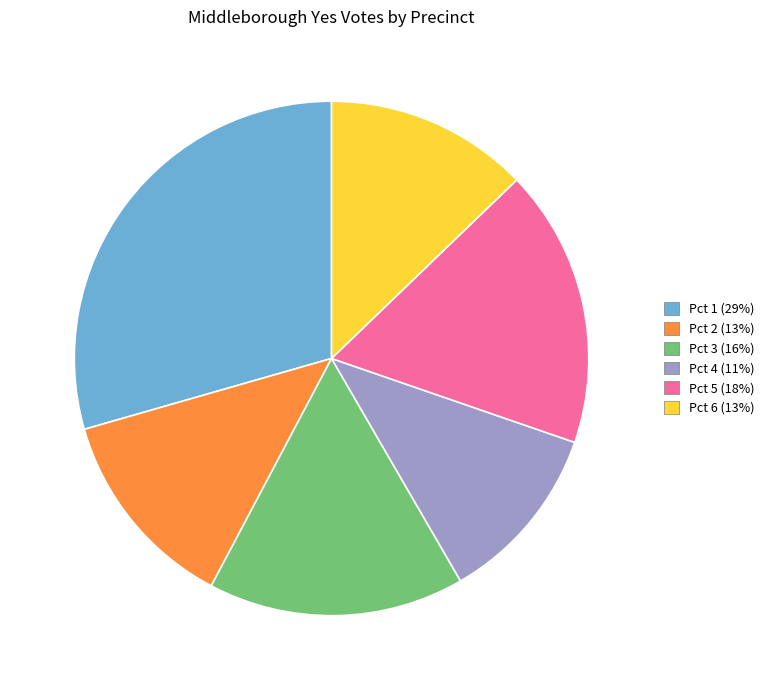

Combined, do Pct 5 and Pct 3 account for over 50%?

No